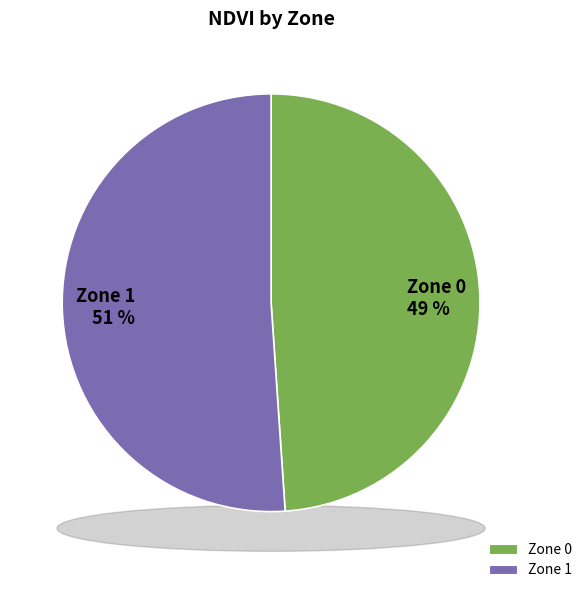

Combined, do Zone 0 and Zone 1 account for over 50%?

Yes